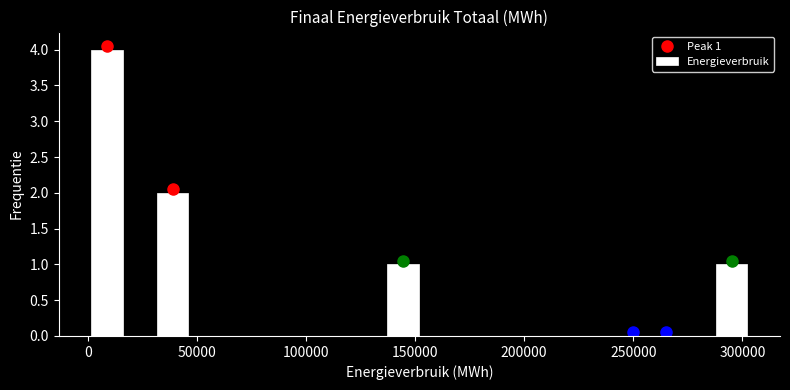

Read against the x-axis, roughly where is the centre of the tallest bar?

10000